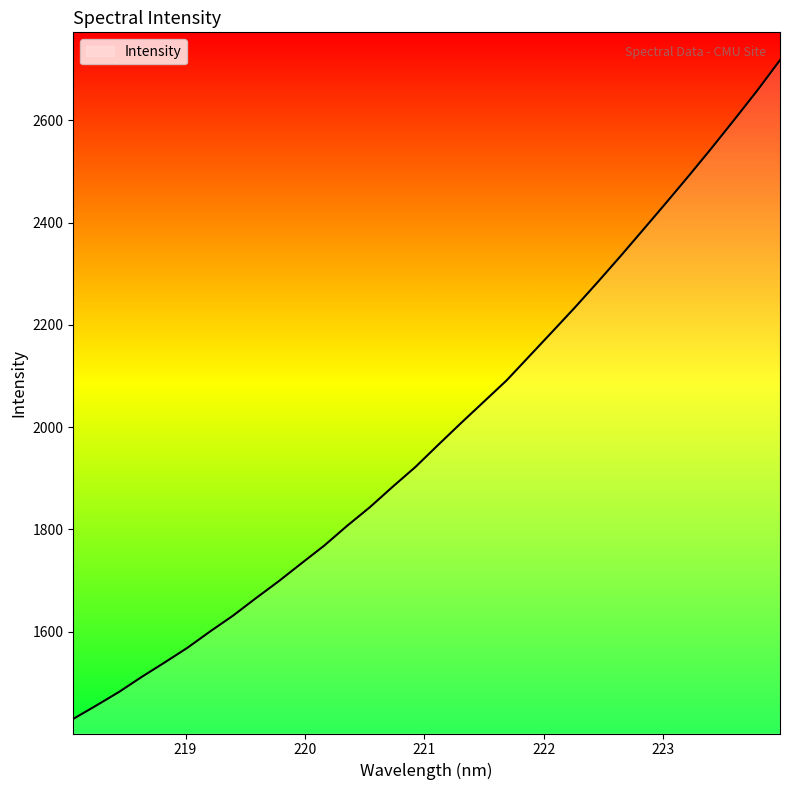

What is the difference between the maximum and minimum values?

1288.0